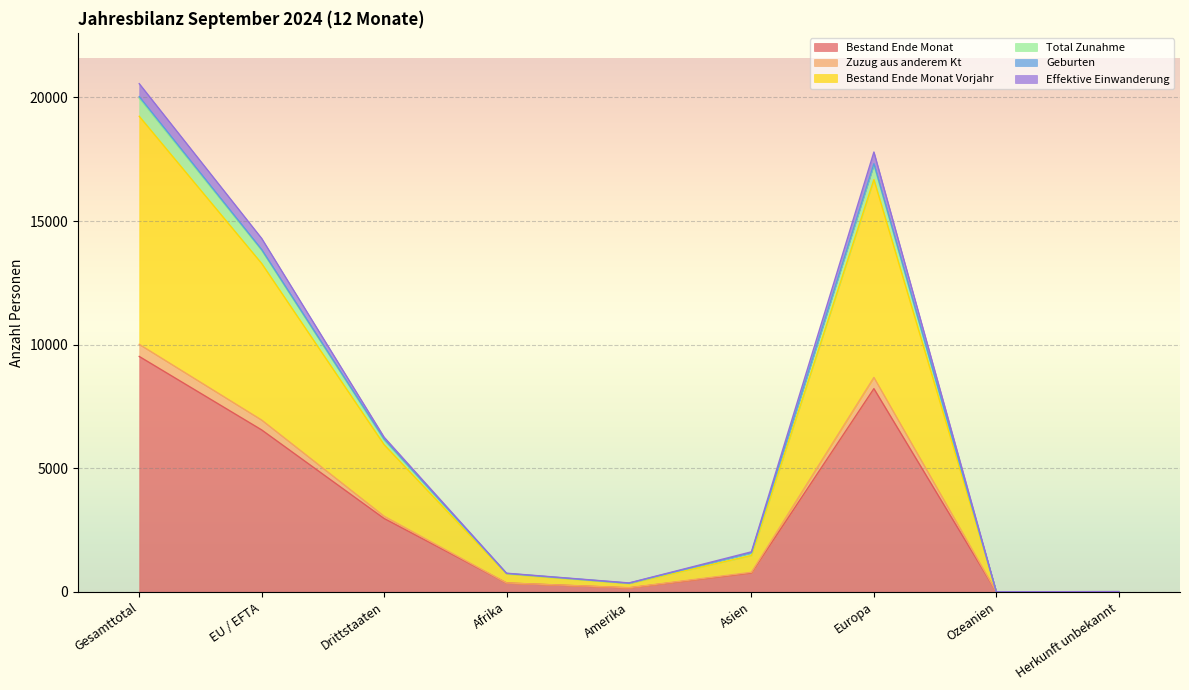

In Zuzug aus anderem Kt, how many points are higher than both neighbors (excluding endpoints)?

1